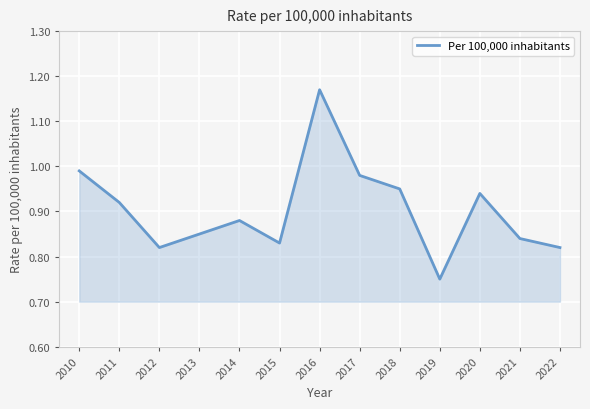

Count the number of categories in the chart.

13